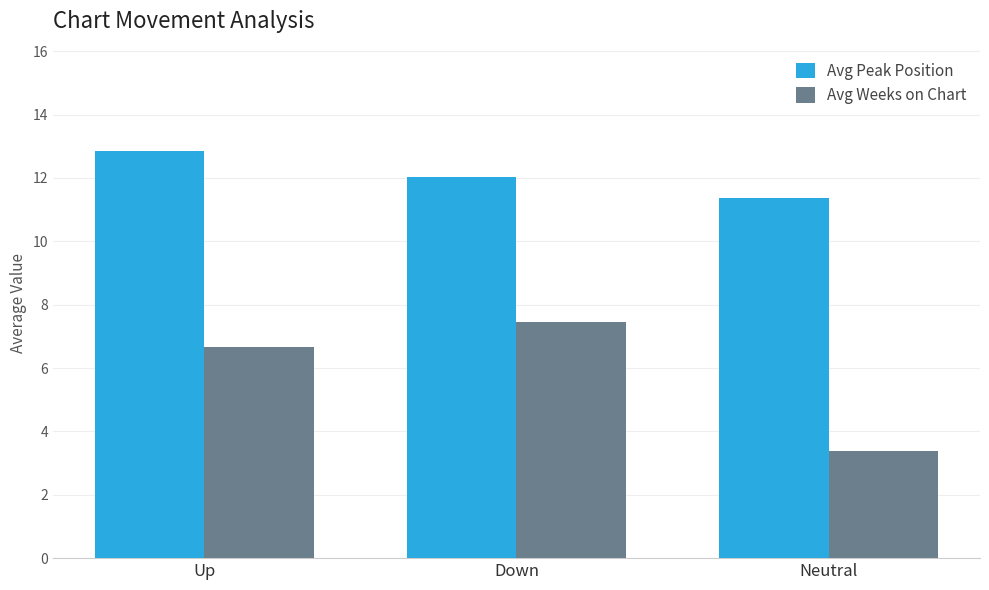

The value of Avg Weeks on Chart at Down is 10.0. True or false?

False